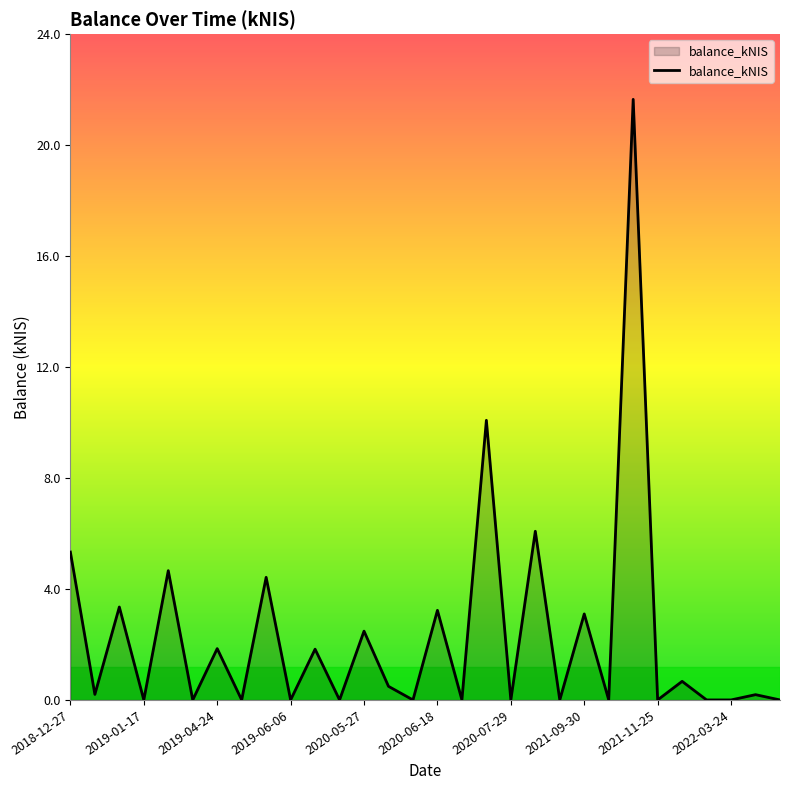

Does the chart have visible grid lines?

No